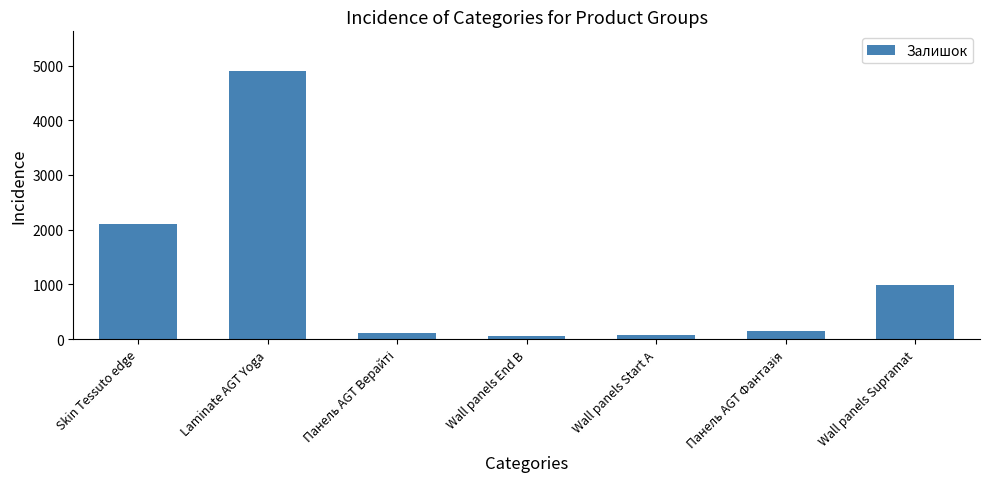

Which category has the highest value across all series?

Laminate AGT Yoga